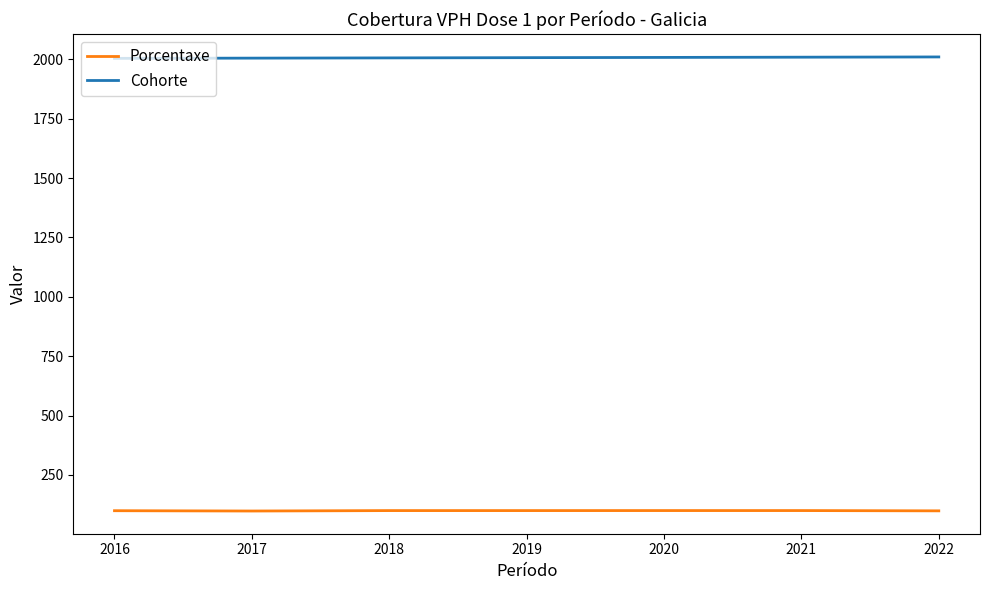

Does the chart display data point markers on the line(s)?

No